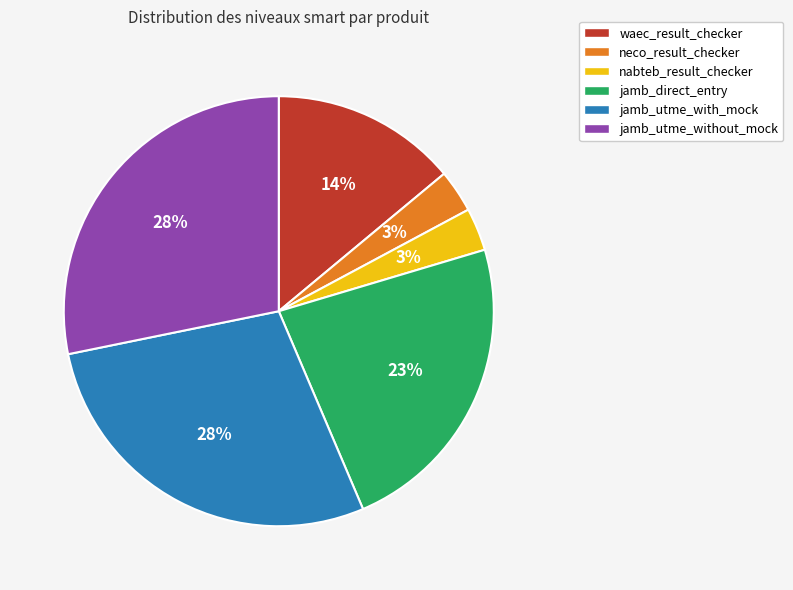

Combined, do jamb_utme_with_mock and jamb_utme_without_mock account for over 50%?

Yes